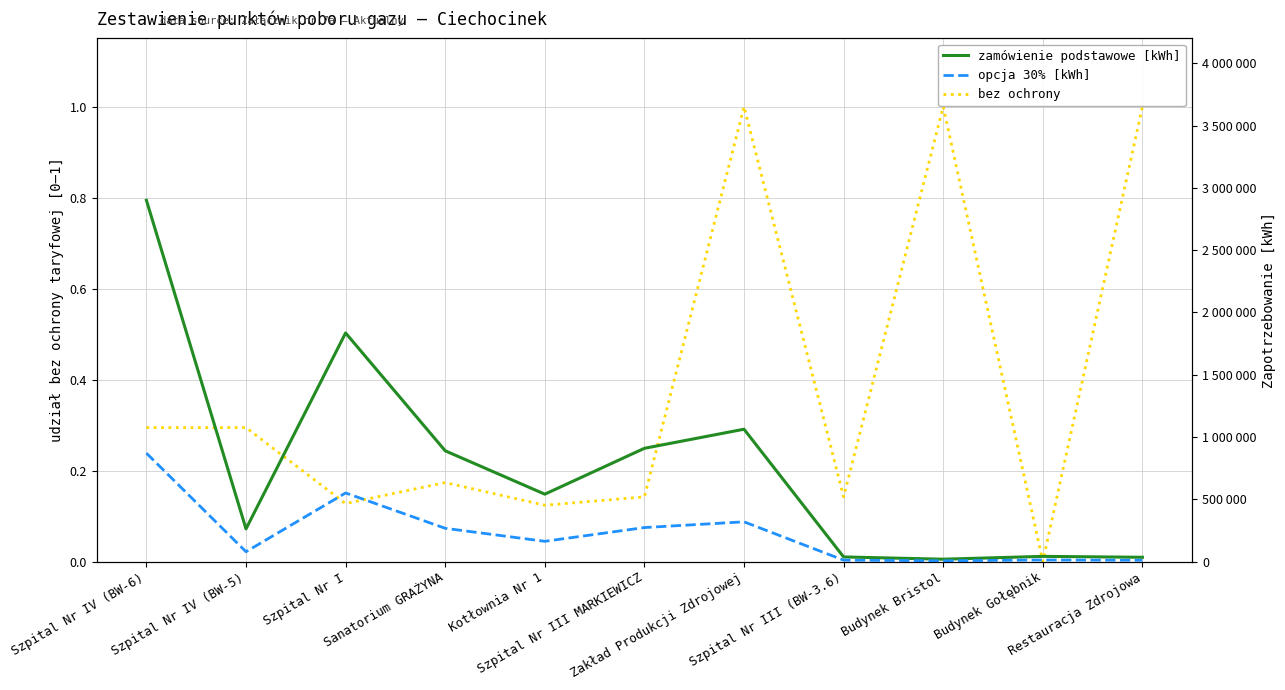

What value does the zamówienie podstawowe [kWh] series have at Szpital Nr I?

1835020.0